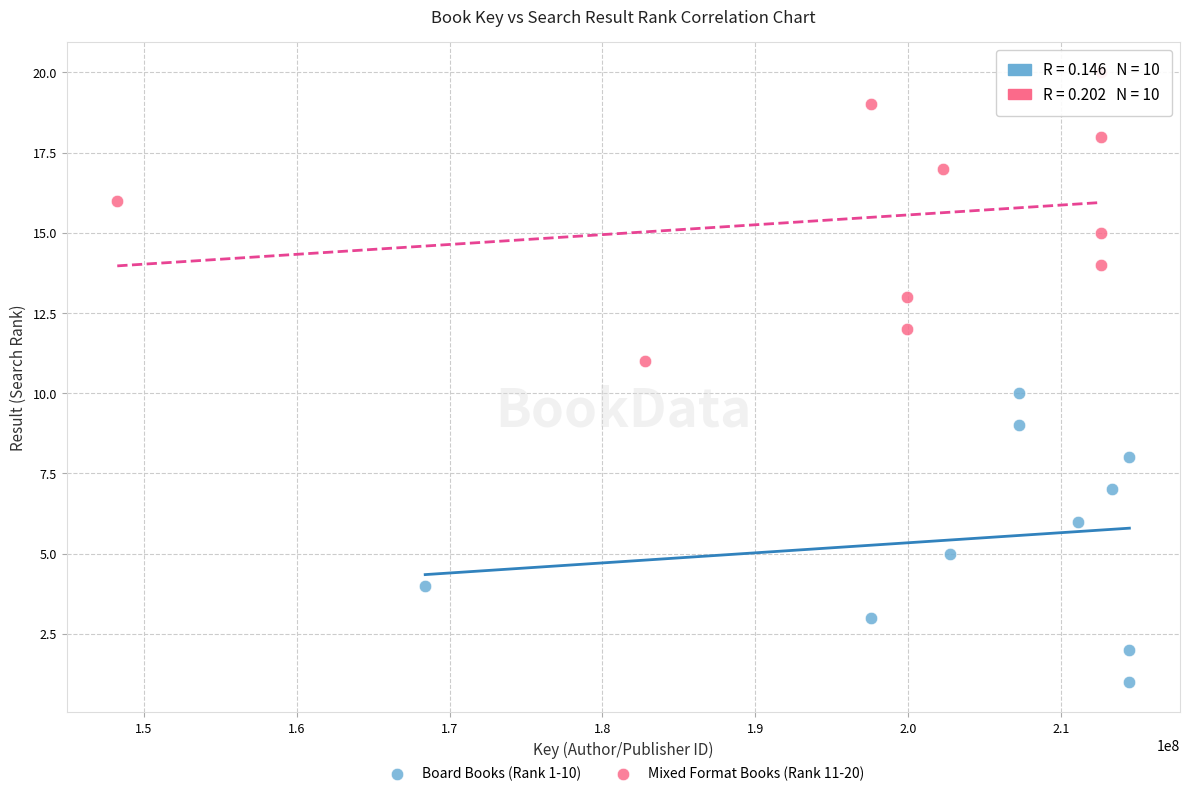

Which series contains the lowest Y value?

Board Books (Rank 1-10)